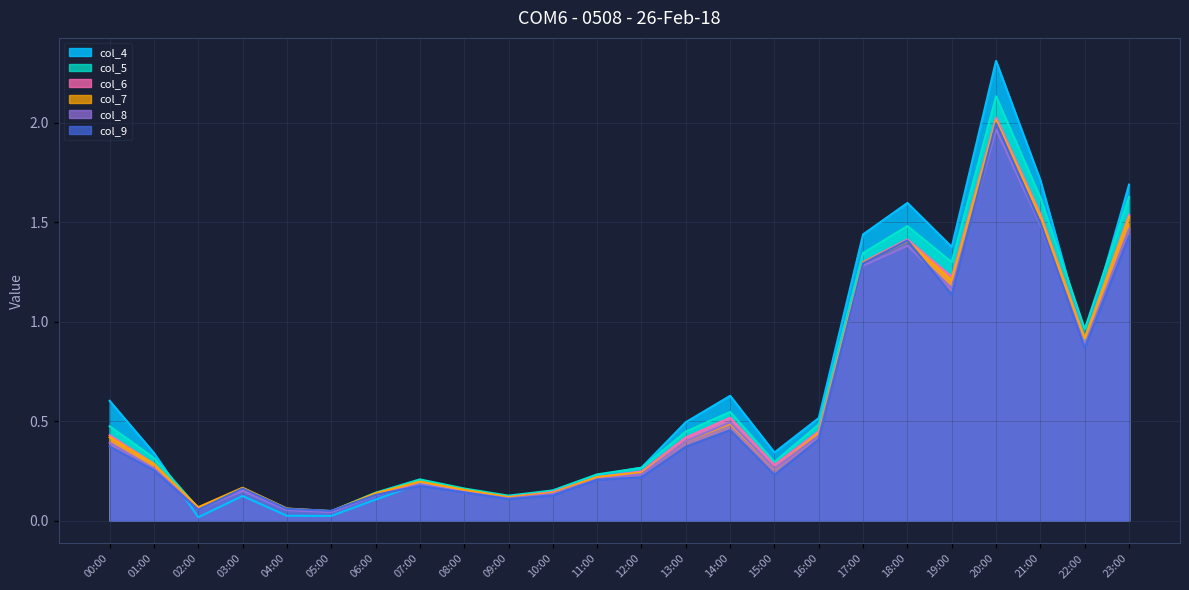

Reading left to right, what are all the values shown in this chart?

col_4: 00:00=0.6	01:00=0.3	02:00=0.0	03:00=0.1	04:00=0.0	05:00=0.0	06:00=0.1	07:00=0.2	08:00=0.1	09:00=0.1	10:00=0.1	11:00=0.2	12:00=0.3	13:00=0.5	14:00=0.6	15:00=0.3	16:00=0.5	17:00=1.4	18:00=1.6	19:00=1.4	20:00=2.3	21:00=1.7	22:00=0.9	23:00=1.7
col_5: 00:00=0.5	01:00=0.3	02:00=0.1	03:00=0.2	04:00=0.1	05:00=0.0	06:00=0.1	07:00=0.2	08:00=0.2	09:00=0.1	10:00=0.2	11:00=0.2	12:00=0.3	13:00=0.4	14:00=0.5	15:00=0.3	16:00=0.5	17:00=1.3	18:00=1.5	19:00=1.3	20:00=2.1	21:00=1.6	22:00=1.0	23:00=1.6
col_6: 00:00=0.4	01:00=0.3	02:00=0.1	03:00=0.2	04:00=0.1	05:00=0.0	06:00=0.1	07:00=0.2	08:00=0.2	09:00=0.1	10:00=0.1	11:00=0.2	12:00=0.2	13:00=0.4	14:00=0.5	15:00=0.3	16:00=0.4	17:00=1.3	18:00=1.4	19:00=1.2	20:00=2.0	21:00=1.5	22:00=0.9	23:00=1.5
col_7: 00:00=0.4	01:00=0.3	02:00=0.1	03:00=0.2	04:00=0.1	05:00=0.0	06:00=0.1	07:00=0.2	08:00=0.2	09:00=0.1	10:00=0.1	11:00=0.2	12:00=0.2	13:00=0.4	14:00=0.5	15:00=0.3	16:00=0.4	17:00=1.3	18:00=1.4	19:00=1.2	20:00=2.0	21:00=1.5	22:00=0.9	23:00=1.5
col_8: 00:00=0.4	01:00=0.3	02:00=0.1	03:00=0.1	04:00=0.1	05:00=0.0	06:00=0.1	07:00=0.2	08:00=0.1	09:00=0.1	10:00=0.1	11:00=0.2	12:00=0.2	13:00=0.4	14:00=0.5	15:00=0.3	16:00=0.4	17:00=1.3	18:00=1.4	19:00=1.2	20:00=2.0	21:00=1.5	22:00=0.9	23:00=1.5
col_9: 00:00=0.4	01:00=0.3	02:00=0.1	03:00=0.2	04:00=0.1	05:00=0.0	06:00=0.1	07:00=0.2	08:00=0.1	09:00=0.1	10:00=0.1	11:00=0.2	12:00=0.2	13:00=0.4	14:00=0.5	15:00=0.2	16:00=0.4	17:00=1.3	18:00=1.4	19:00=1.1	20:00=2.0	21:00=1.5	22:00=0.9	23:00=1.4